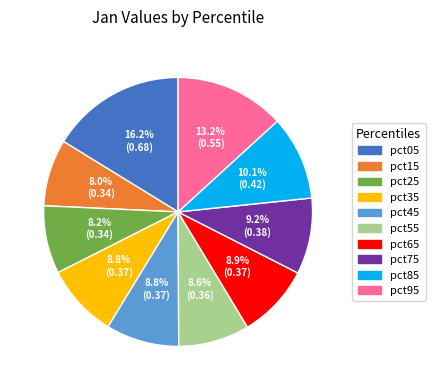

Does pct85 represent more than half of the total?

No